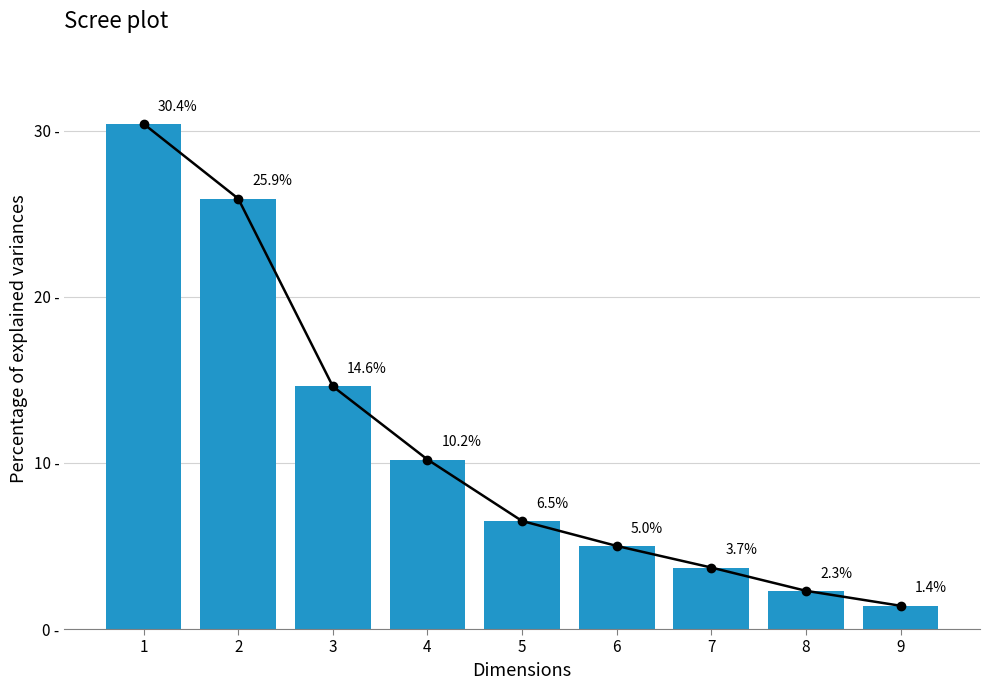

What is the ratio of the value at 4 to the value at 9?

7.3